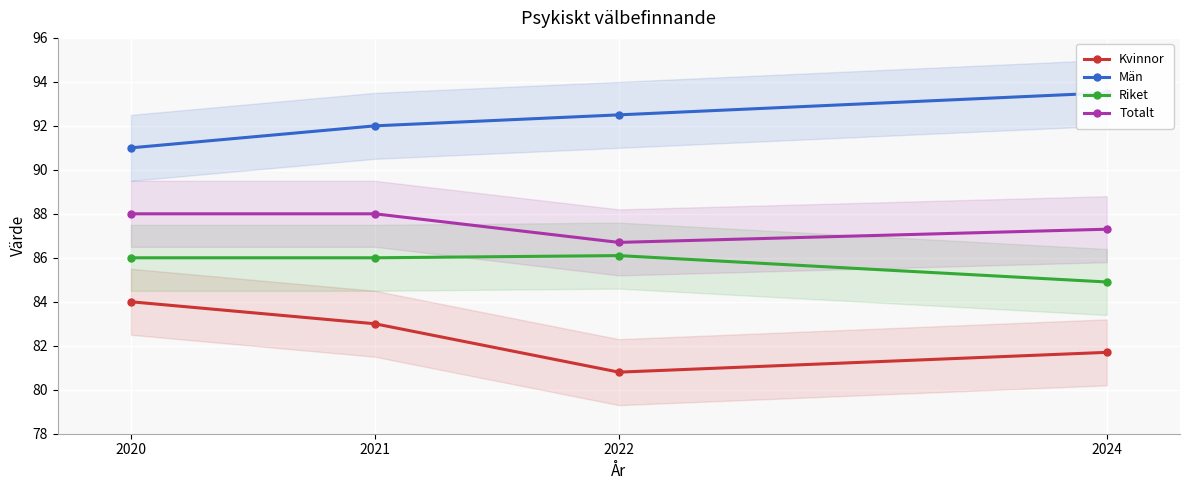

Which has a higher value, 2021 or 2020?

2020